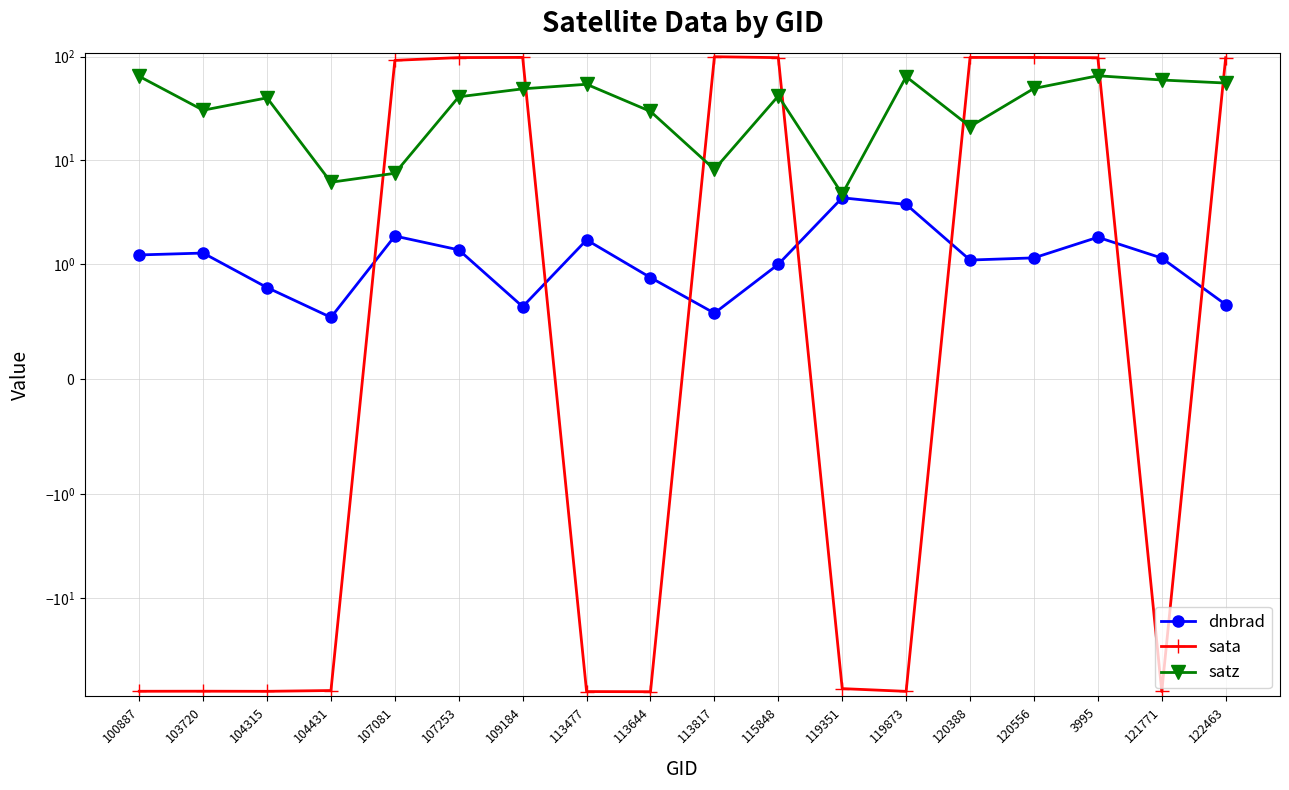

At which category is the sum across all series the highest?

3995